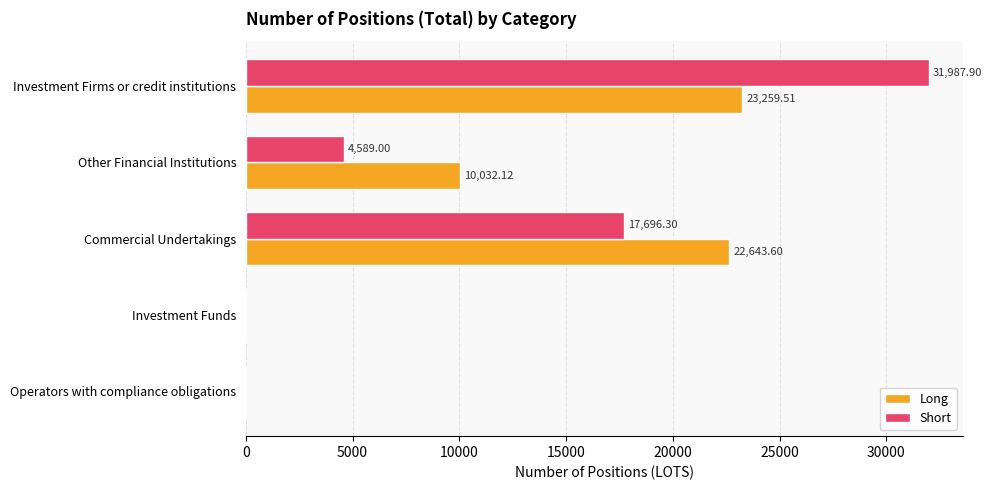

What is the total value across all series at Investment Firms or credit institutions?

55247.4